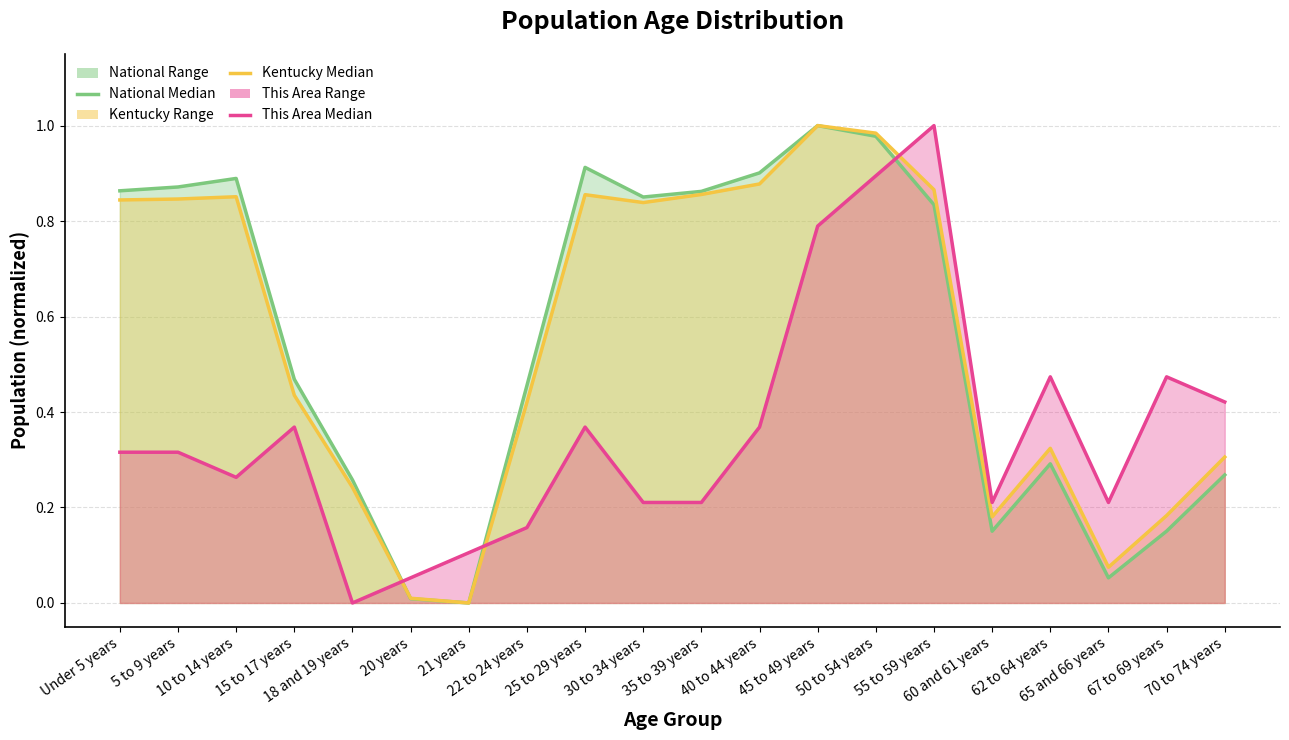

True or false: Kentucky (median) and National (median) intersect in this chart.

True